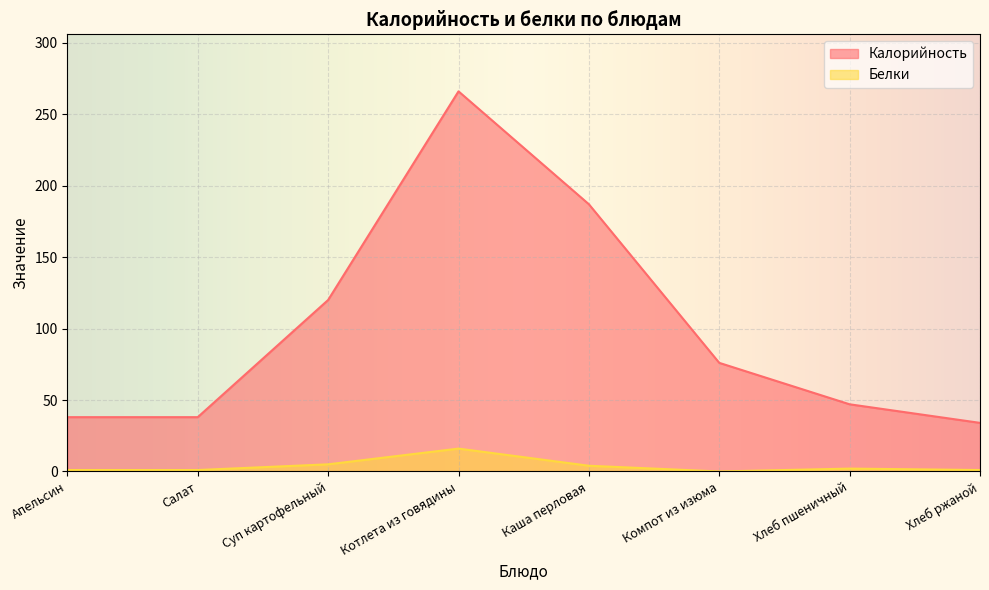

What position from the left is Каша перловая?

5